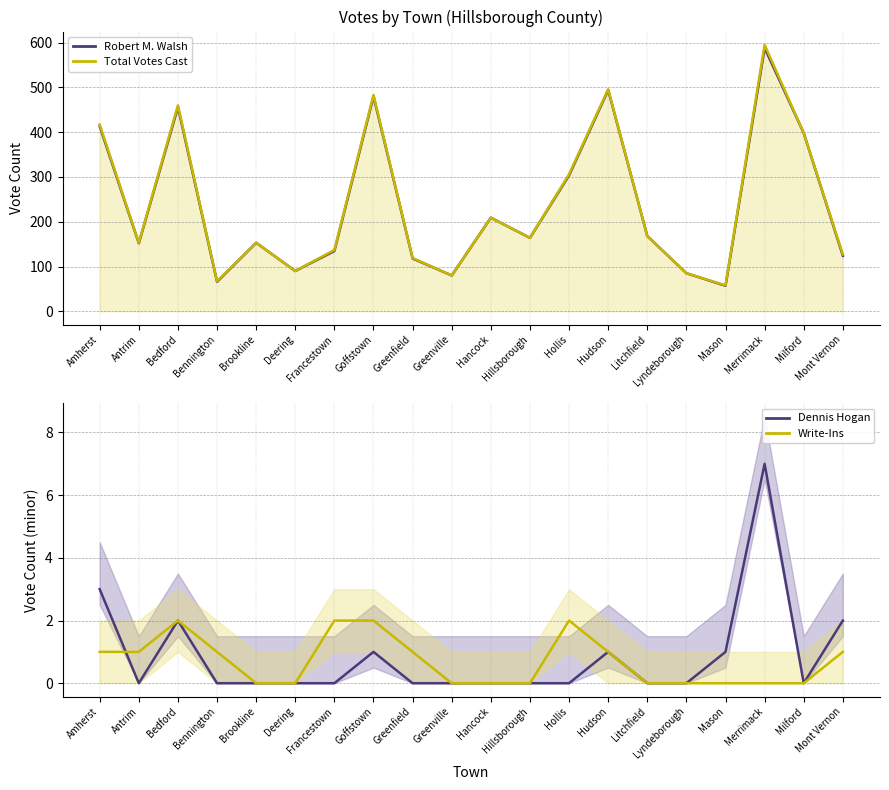

What are all the series names shown in the legend?

Robert M. Walsh, Total Votes Cast, Dennis Hogan, Write-Ins